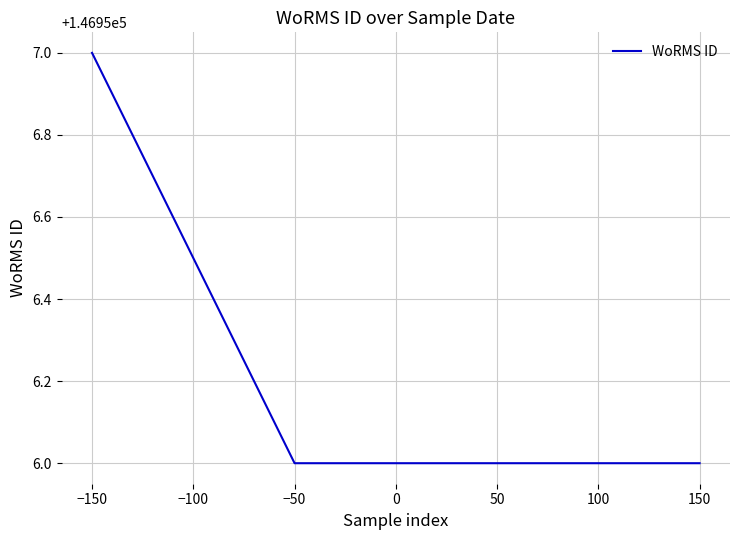

Reading left to right, transcribe all the data shown in this chart.

146957	146956	146956	146956